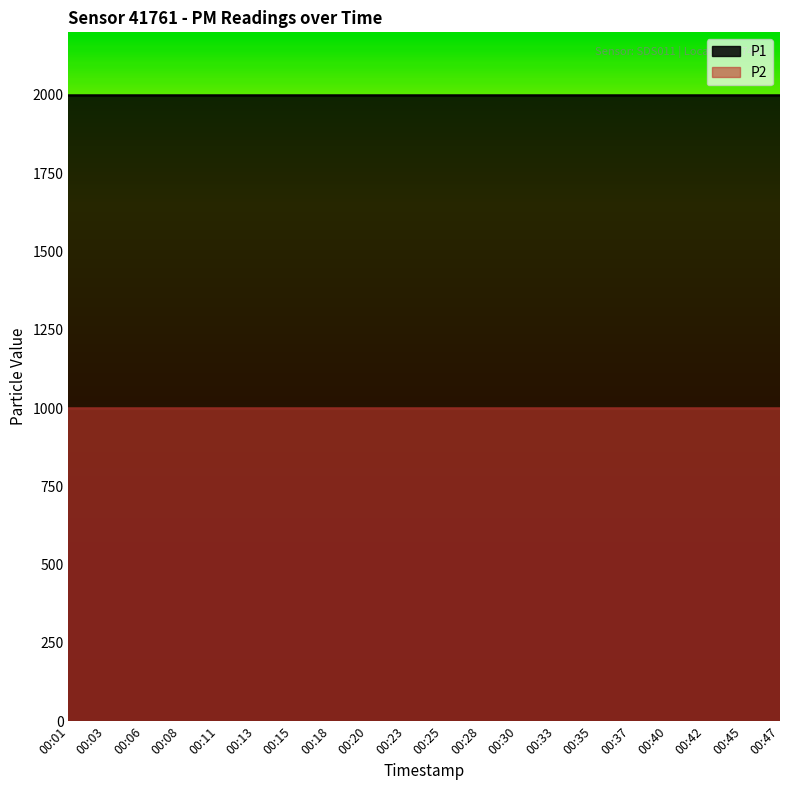

What is the approximate value of P2 at 00:35?

999.9